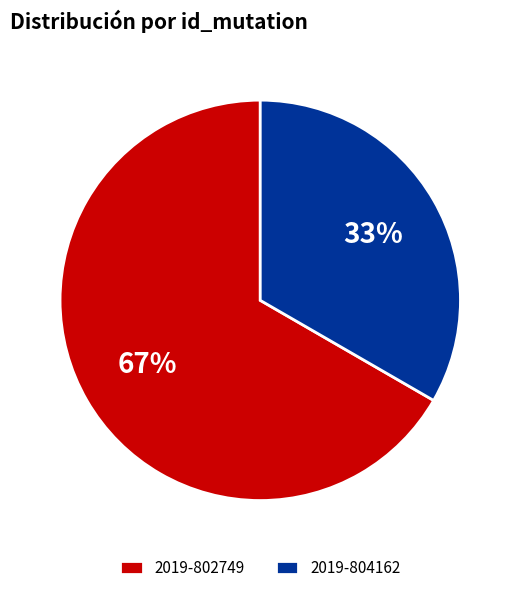

Is there a majority slice in this chart?

Yes